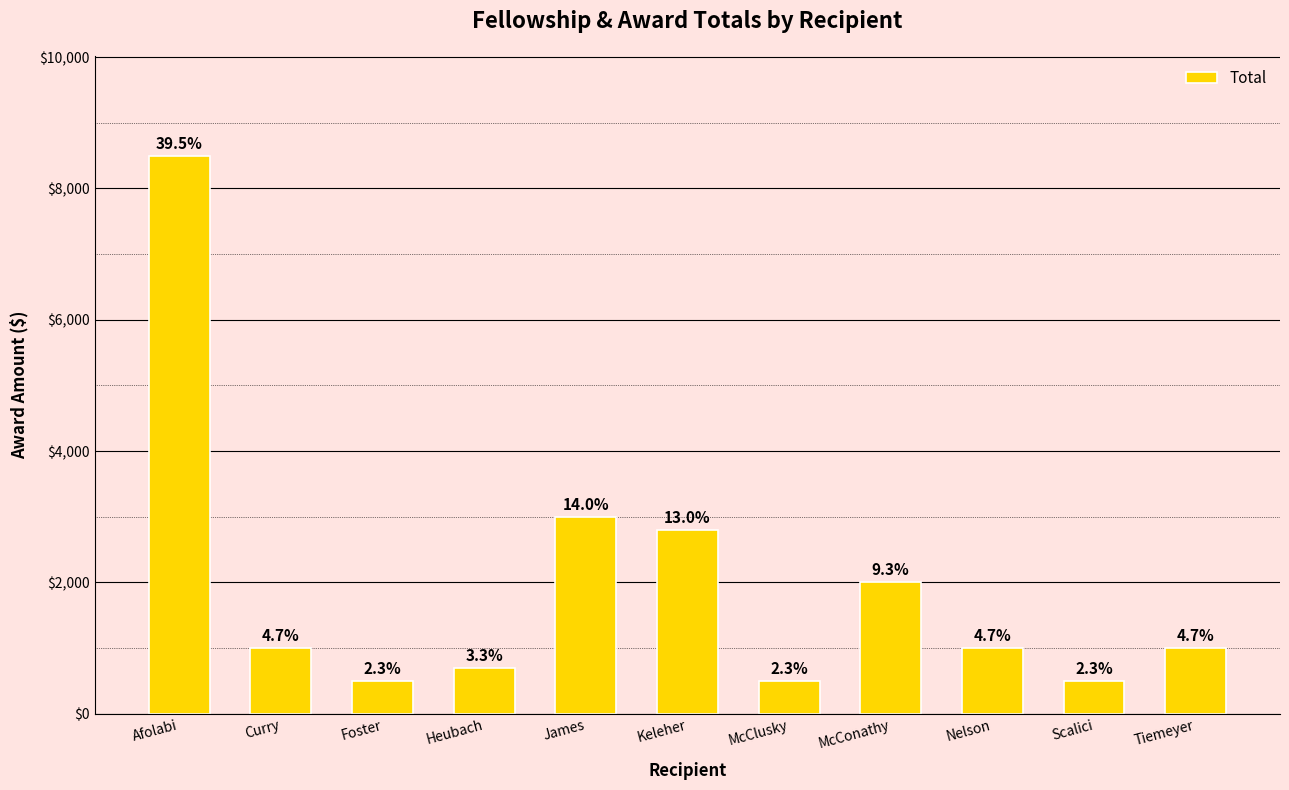

How many bars are there in total?

11